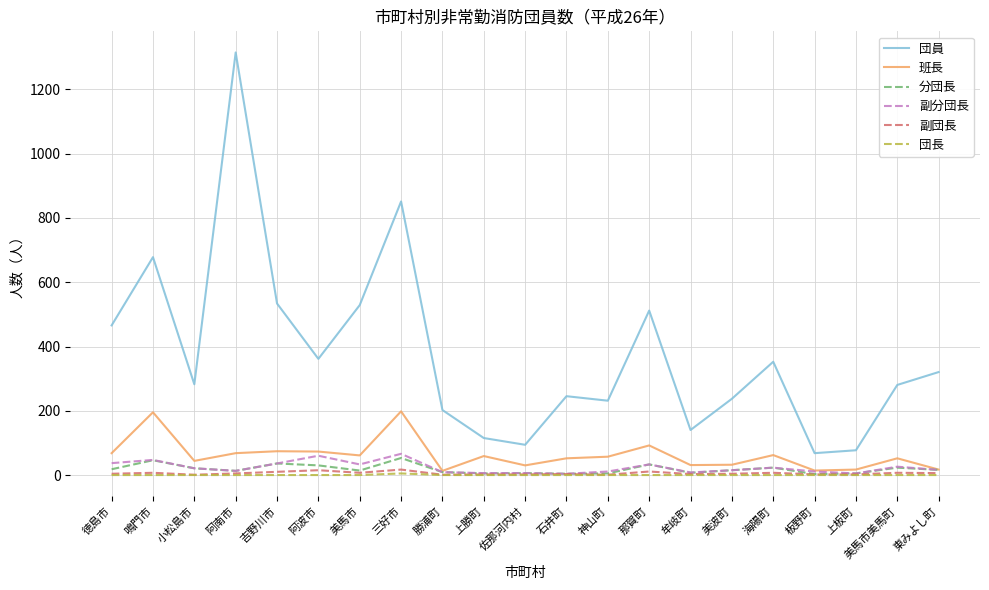

What is the maximum value shown in the chart?

1314